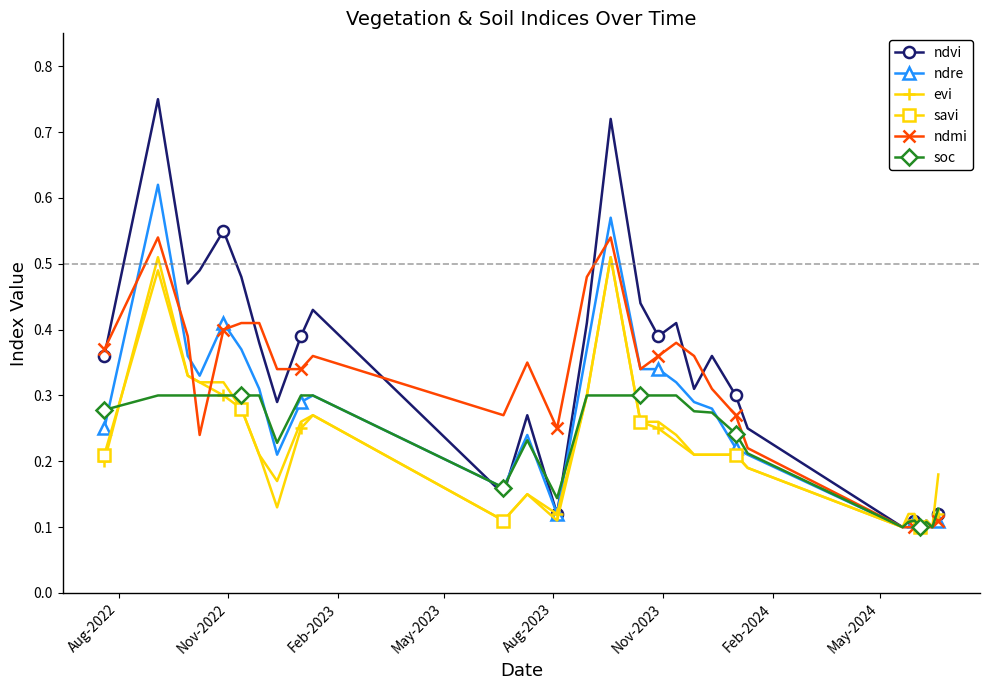

Which series has the largest range (max minus min)?

ndvi